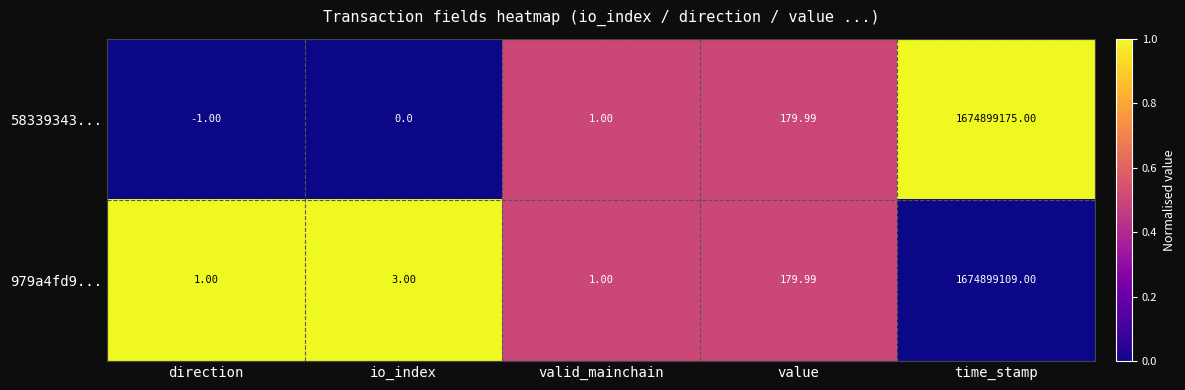

Rank the series by their maximum value, from highest to lowest.

58339343..., 979a4fd9...